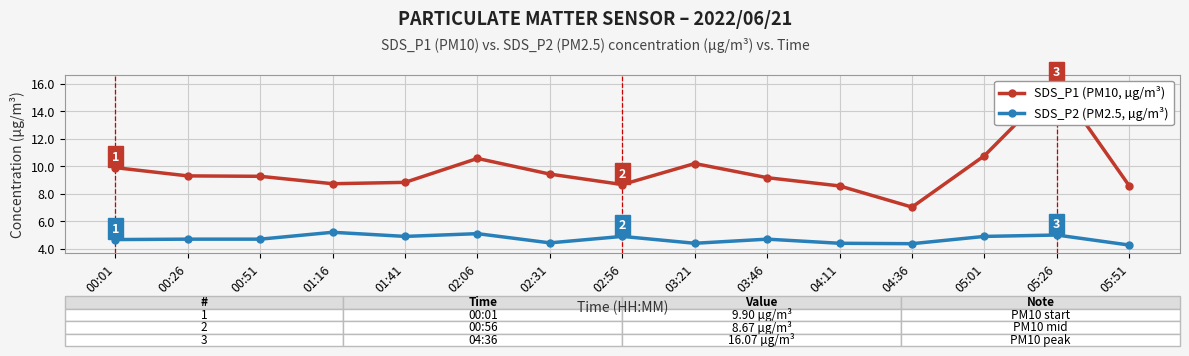

At how many categories does at least one series exceed 14?

1